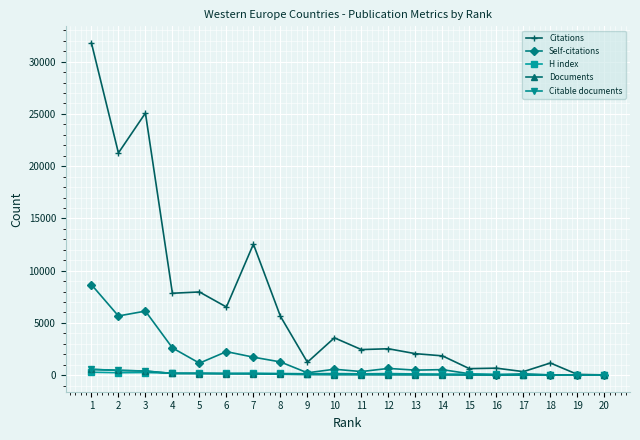

Which series has the widest spread of values?

Citations